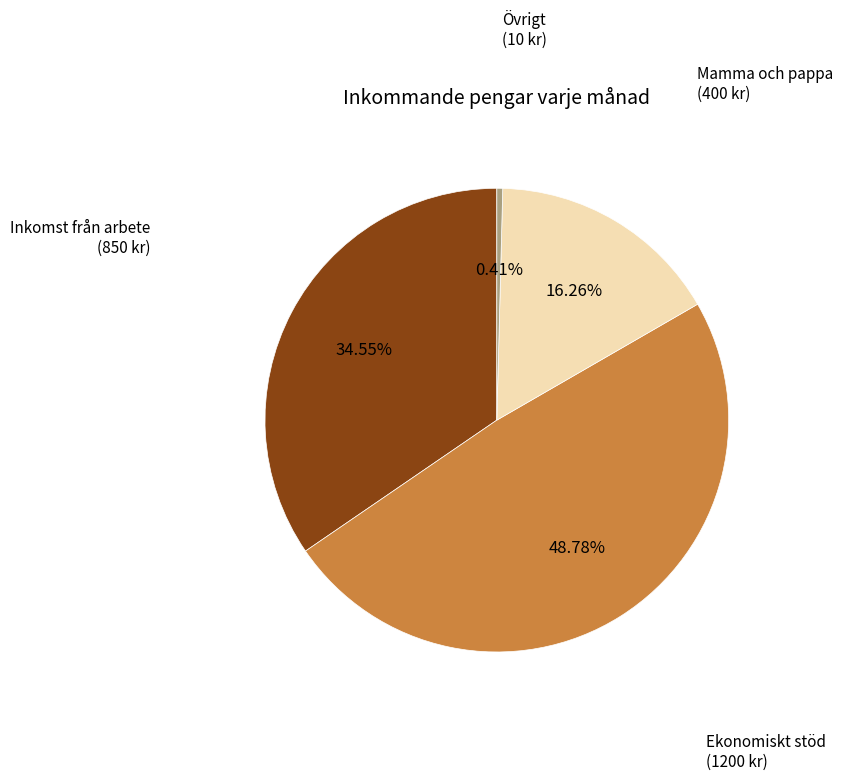

To the nearest percent, what is the difference between the Mamma och pappa and Inkomst från arbete slice percentages?

18%